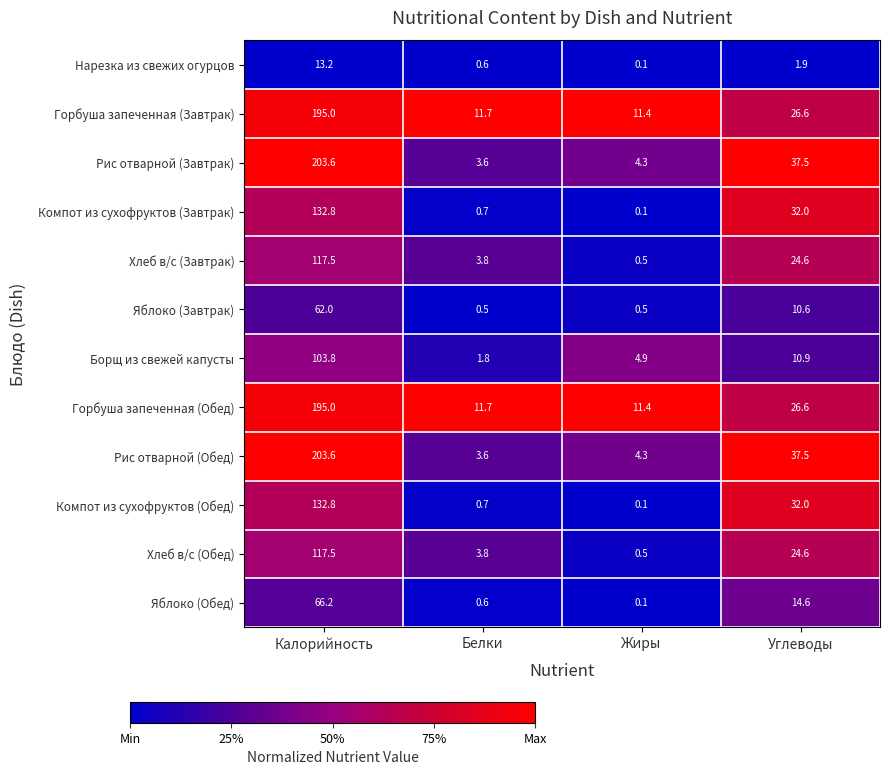

List the labels in order of Горбуша запеченная (Завтрак) value, smallest first.

Жиры, Белки, Углеводы, Калорийность